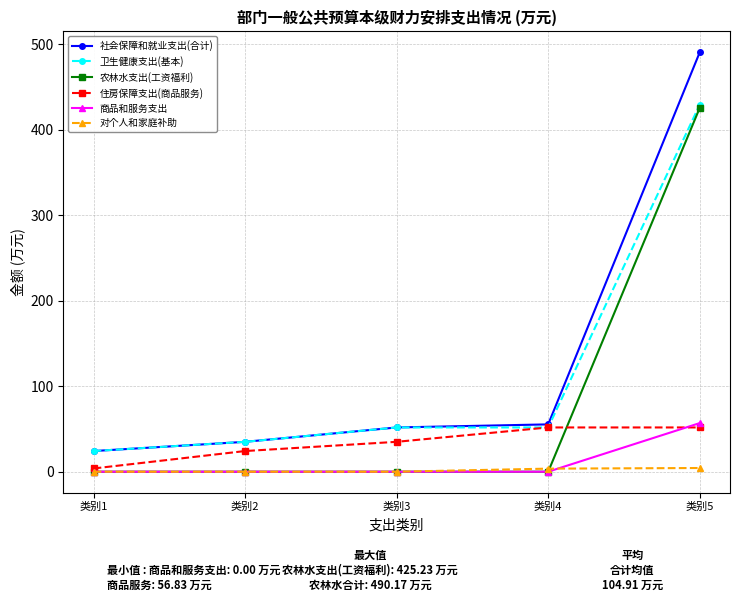

Read the 农林水支出(工资福利) value at 类别5.

425.2